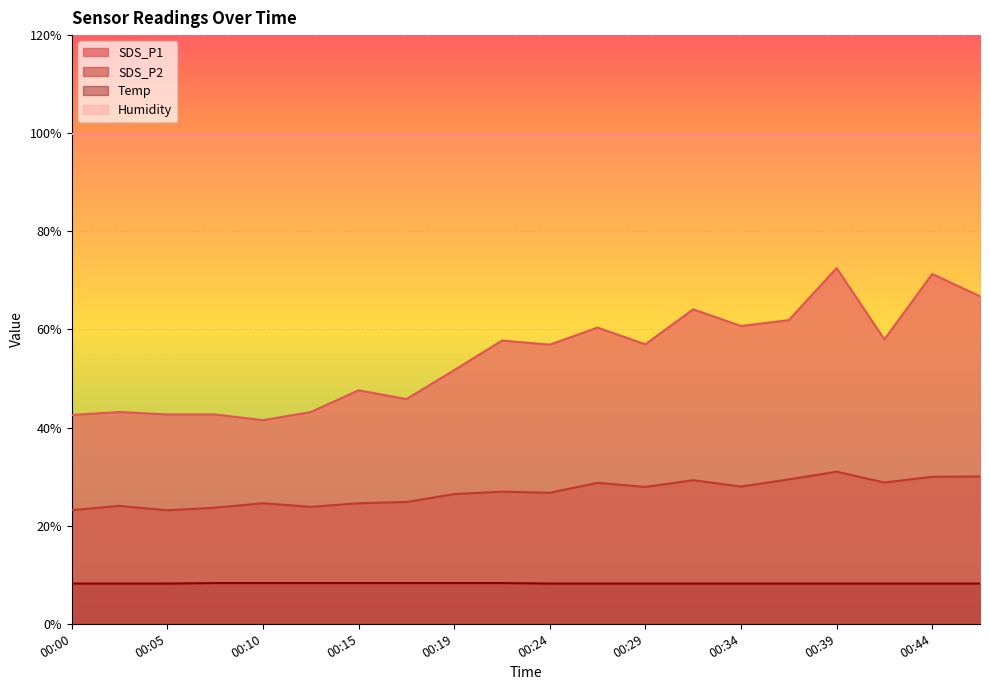

How many lines are shown in the chart?

4